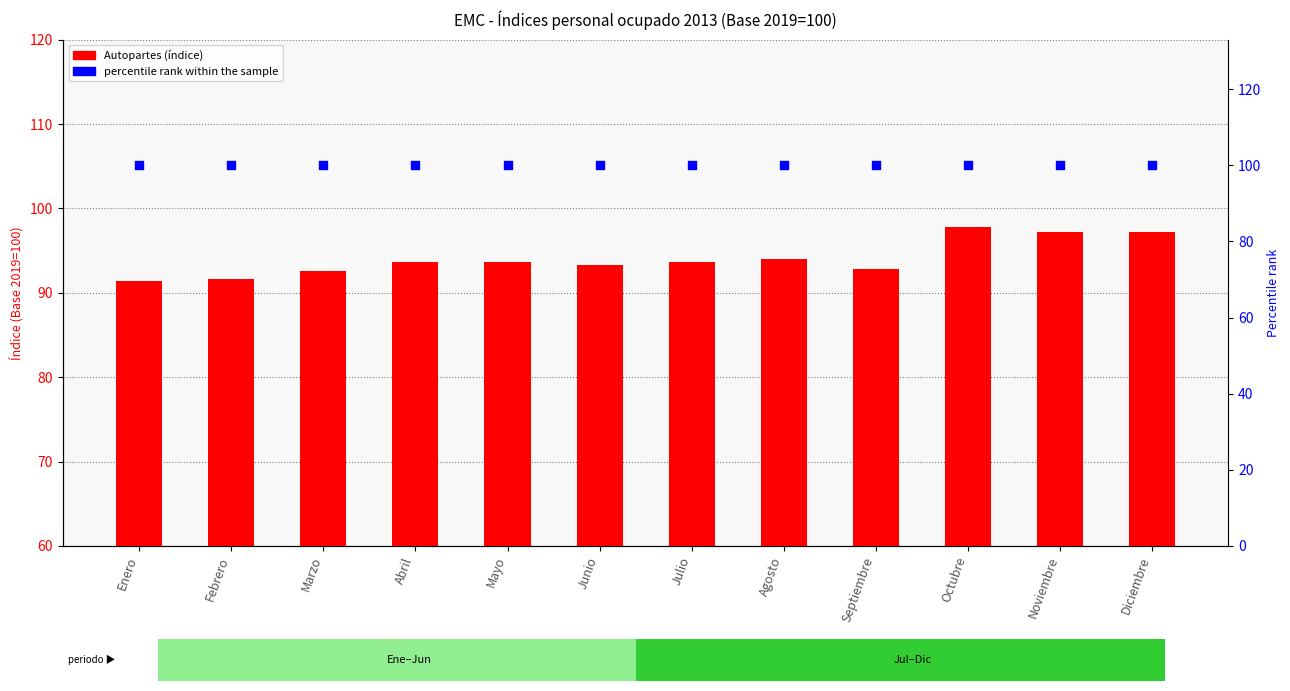

Which series has the largest total across all categories?

percentile rank within the sample